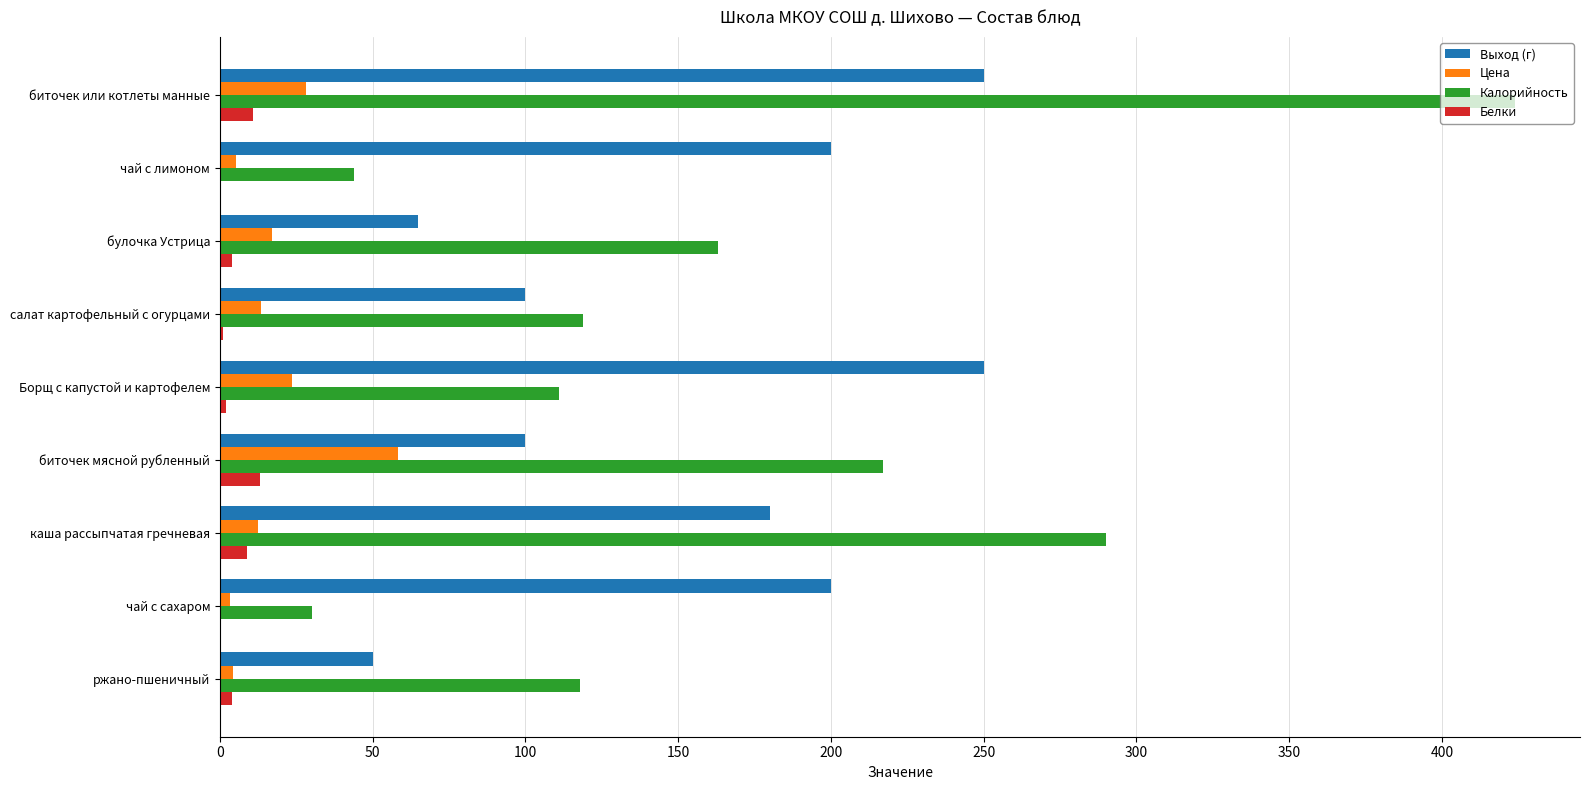

How many series are shown in this chart?

4